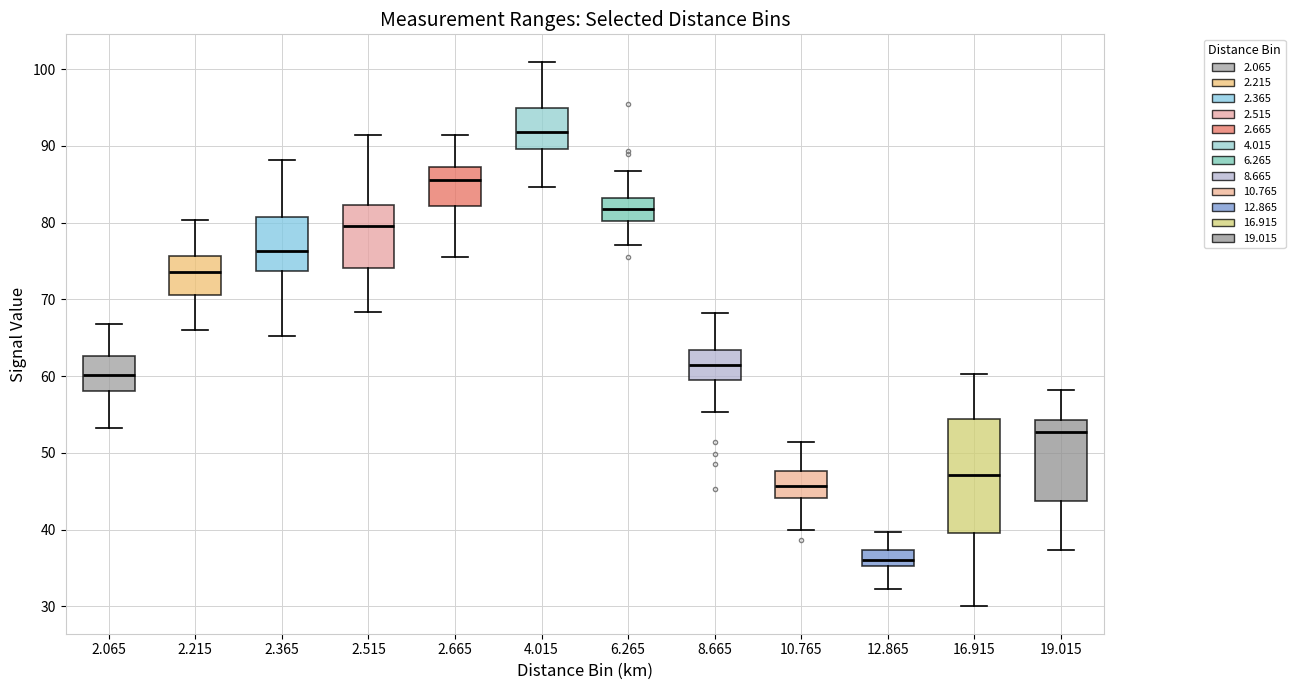

Reading left to right, transcribe this box plot: for each box, give where its median line is, the range the box spans, and where its two whiskers end, as read against the y-axis. The values are not printed on the chart, so give them approximately, as read against the axis.

2.065: median 60, box 58 to 63, whiskers 53 to 67
2.215: median 74, box 71 to 76, whiskers 66 to 80
2.365: median 76, box 74 to 81, whiskers 65 to 88
2.515: median 80, box 74 to 82, whiskers 68 to 91
2.665: median 86, box 82 to 87, whiskers 76 to 91
4.015: median 92, box 90 to 95, whiskers 85 to 101
6.265: median 82, box 80 to 83, whiskers 77 to 87
8.665: median 62, box 60 to 63, whiskers 55 to 68
10.765: median 46, box 44 to 48, whiskers 40 to 51
12.865: median 36, box 35 to 37, whiskers 32 to 40
16.915: median 47, box 40 to 54, whiskers 30 to 60
19.015: median 53, box 44 to 54, whiskers 37 to 58